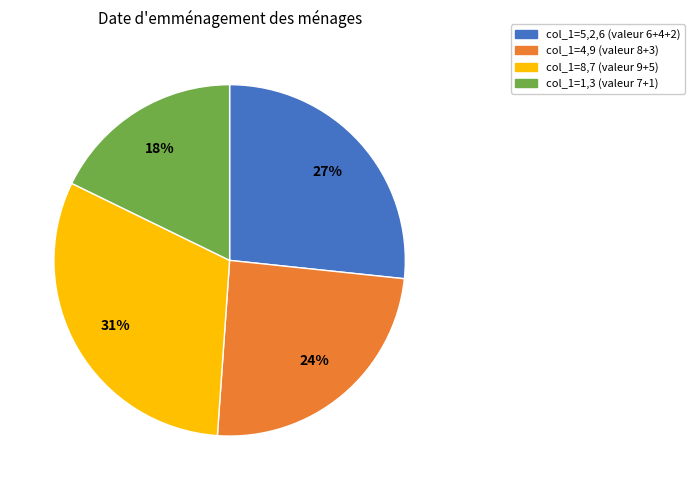

Does any single category account for the majority?

No